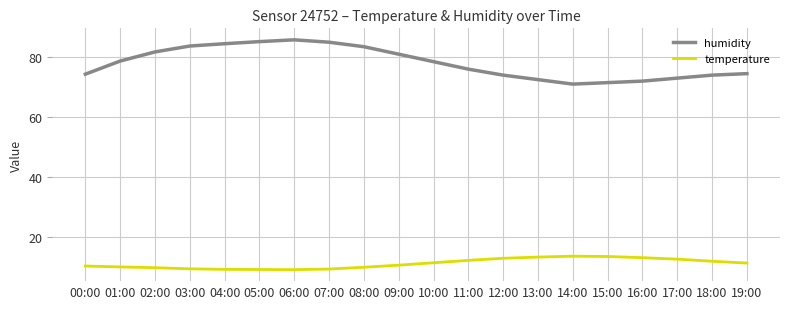

What is the spread (max minus min) of values at 09:00?

70.5